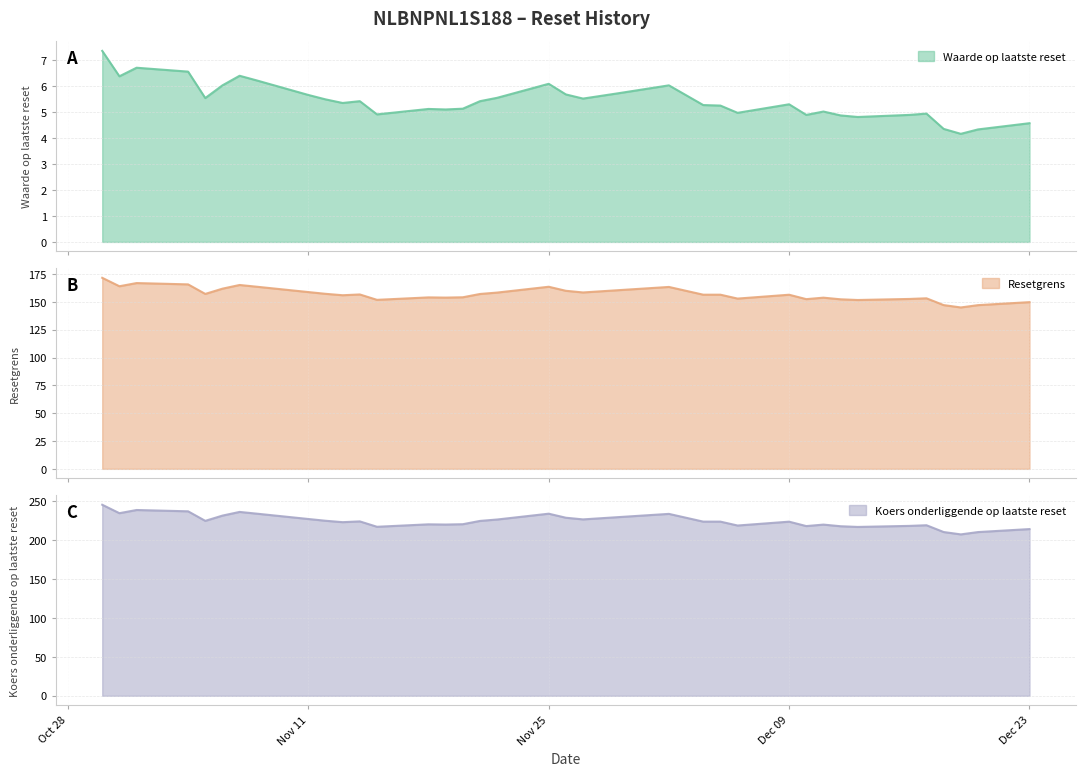

At which label does Waarde op laatste reset first exceed 5?

2024-10-30